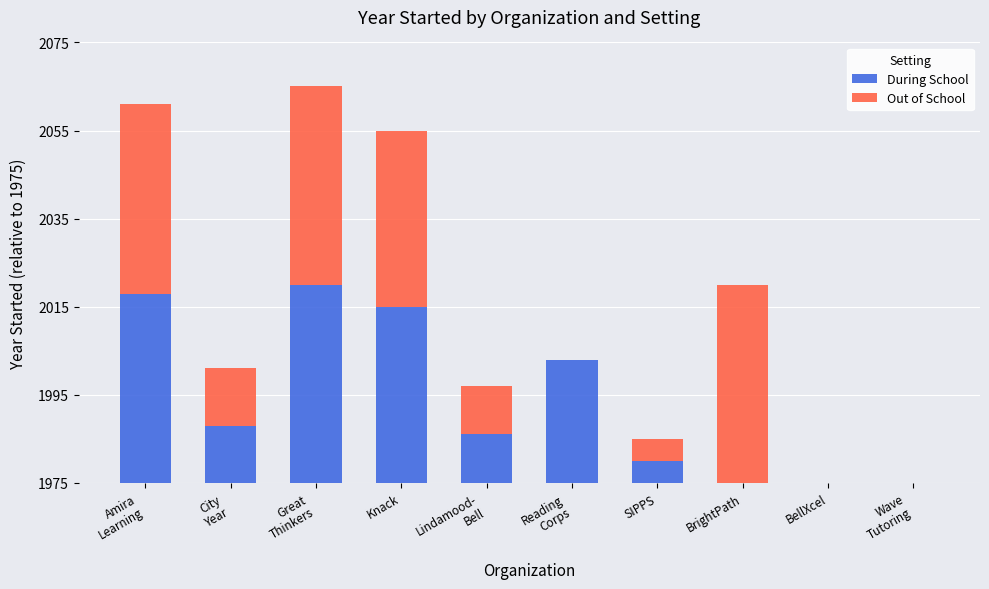

At how many categories does at least one series exceed 31?

4